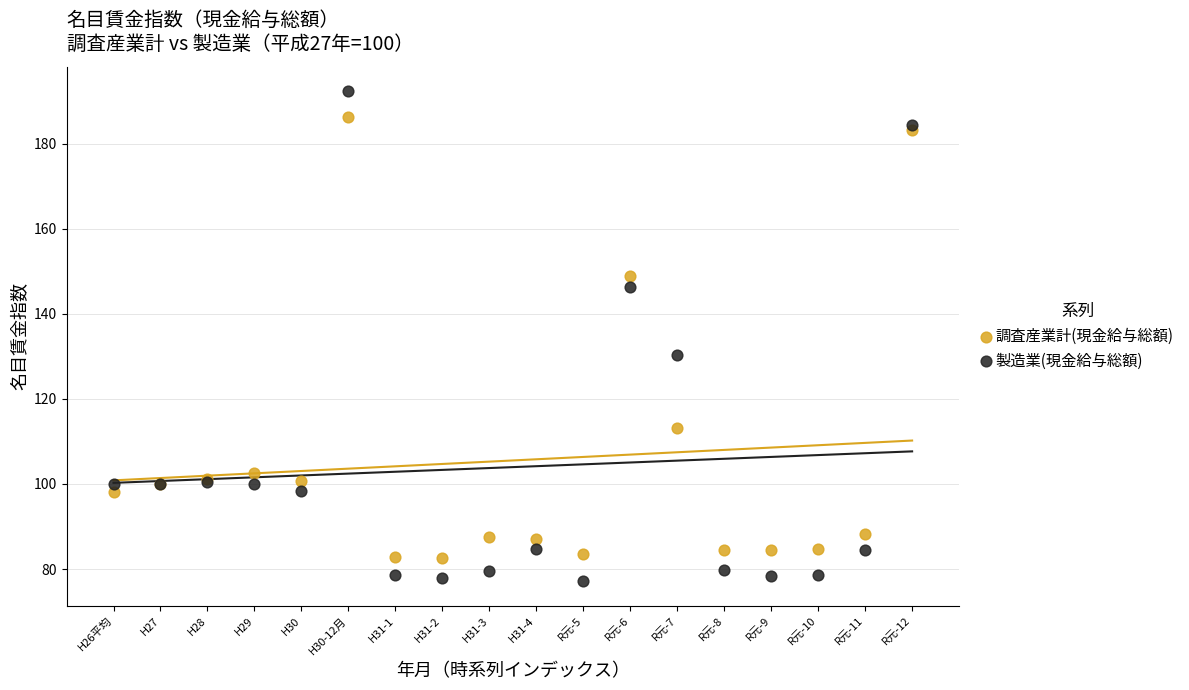

Which series contains the highest Y value?

製造業(現金給与総額)